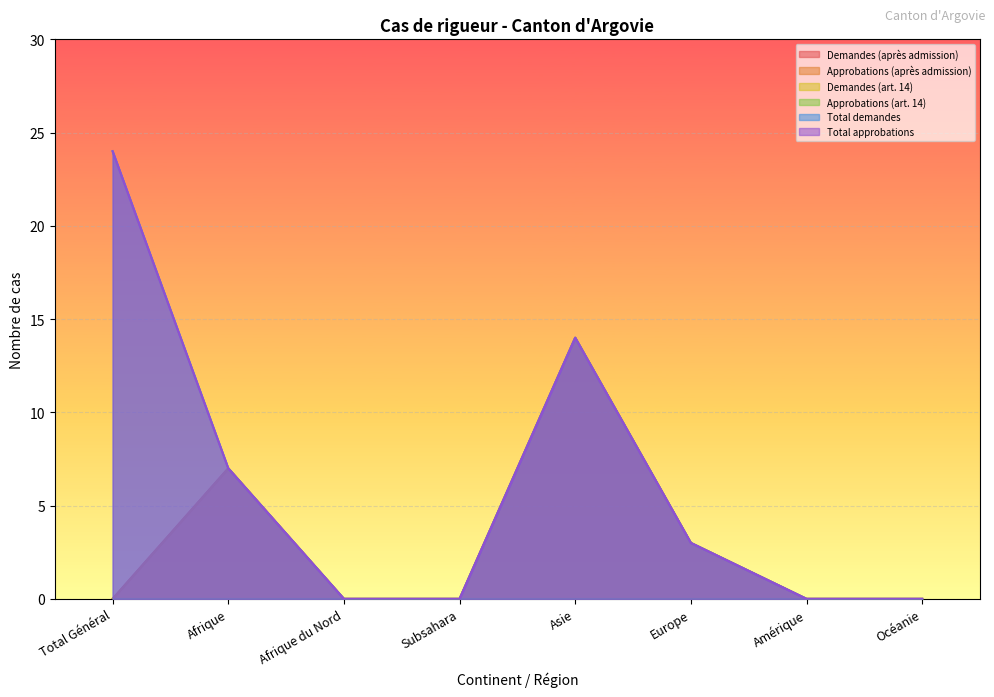

At which category does Demandes (après admission) reach its first local peak?

Afrique